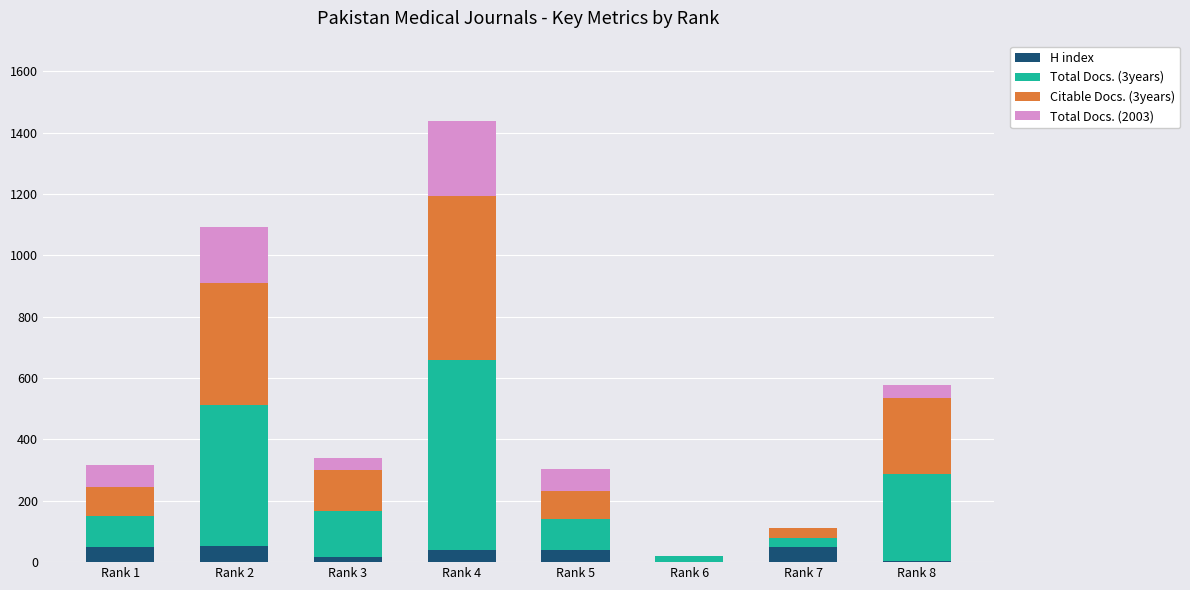

At which category is the sum across all series the highest?

Rank 4